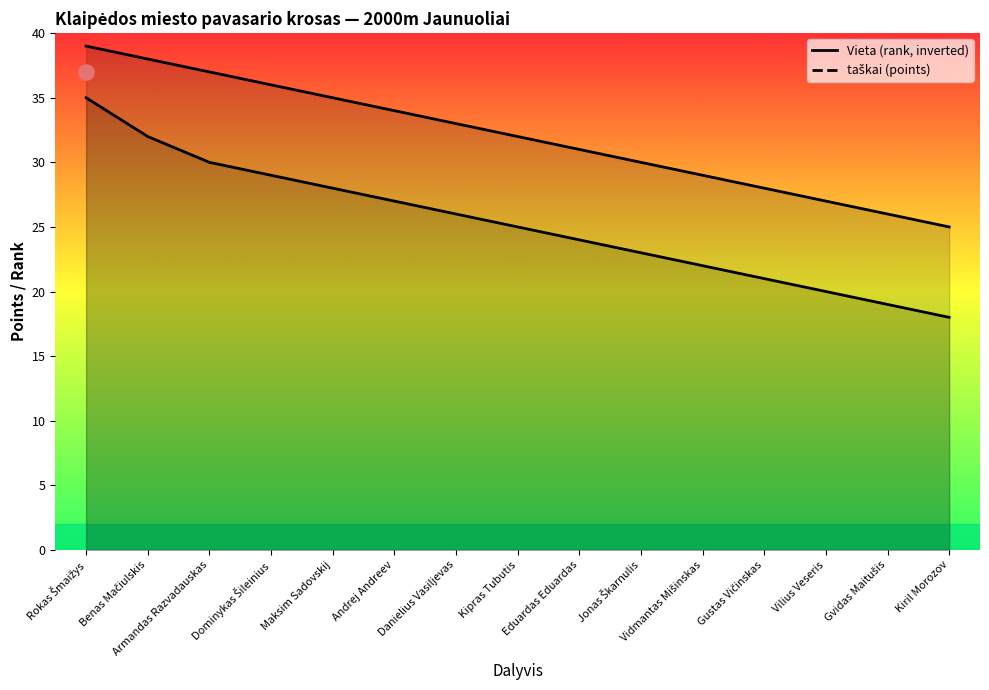

Which series has the largest total across all categories?

Vieta